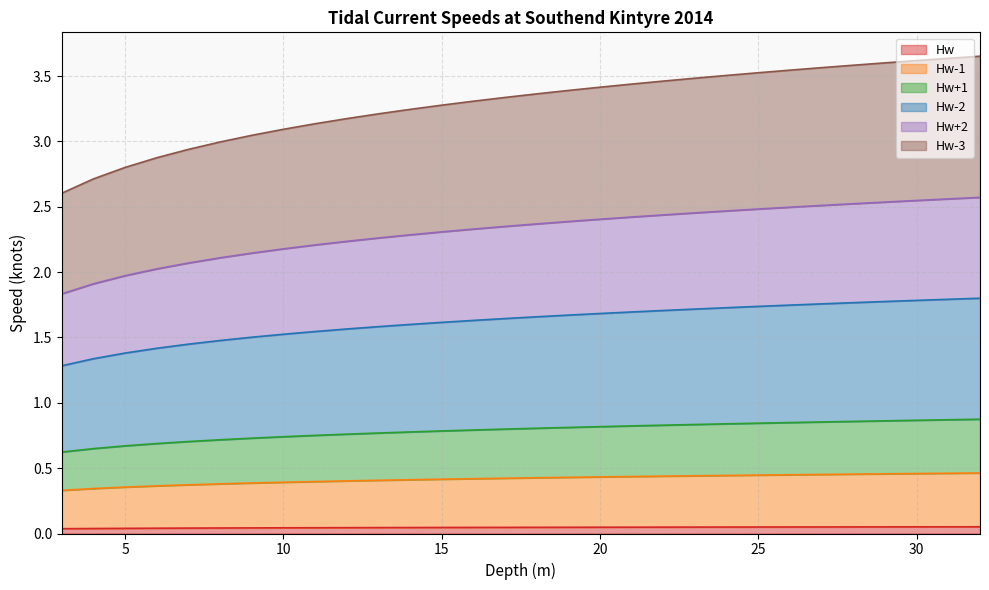

True or false: Hw-3 and Hw-1 intersect in this chart.

False